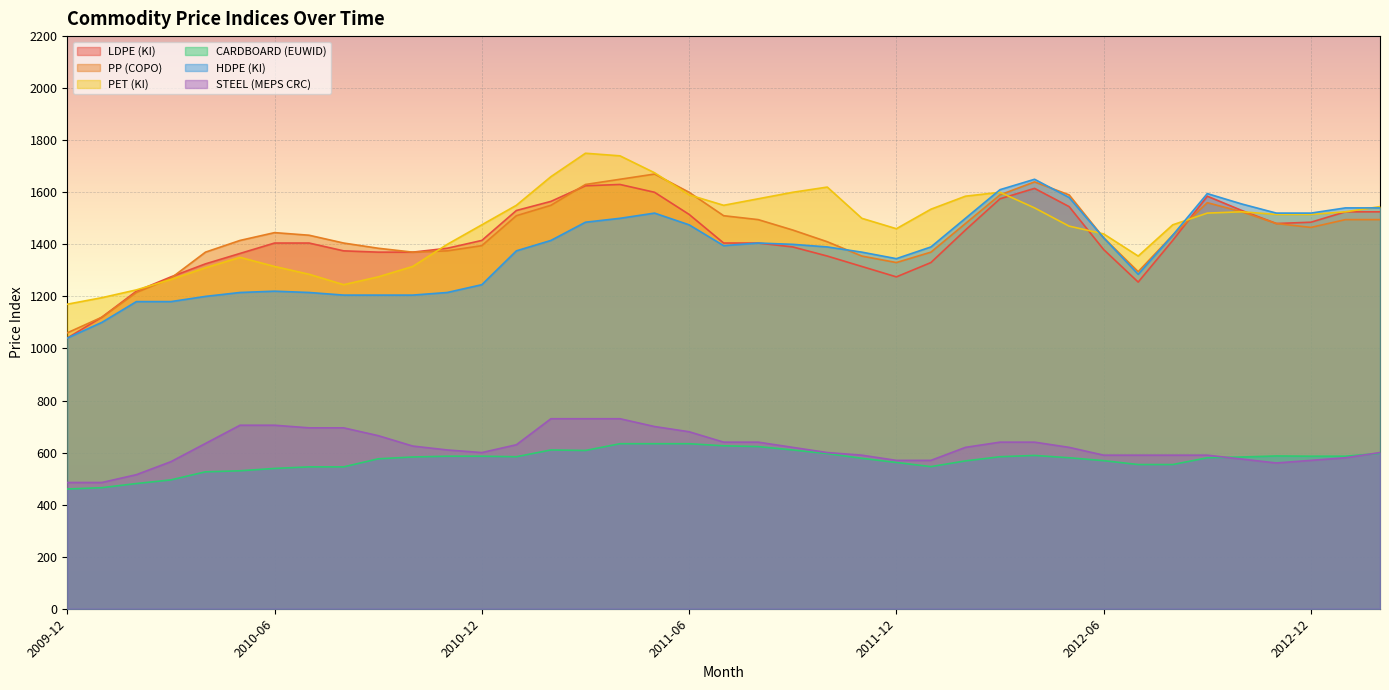

How many series are shown in this chart?

6